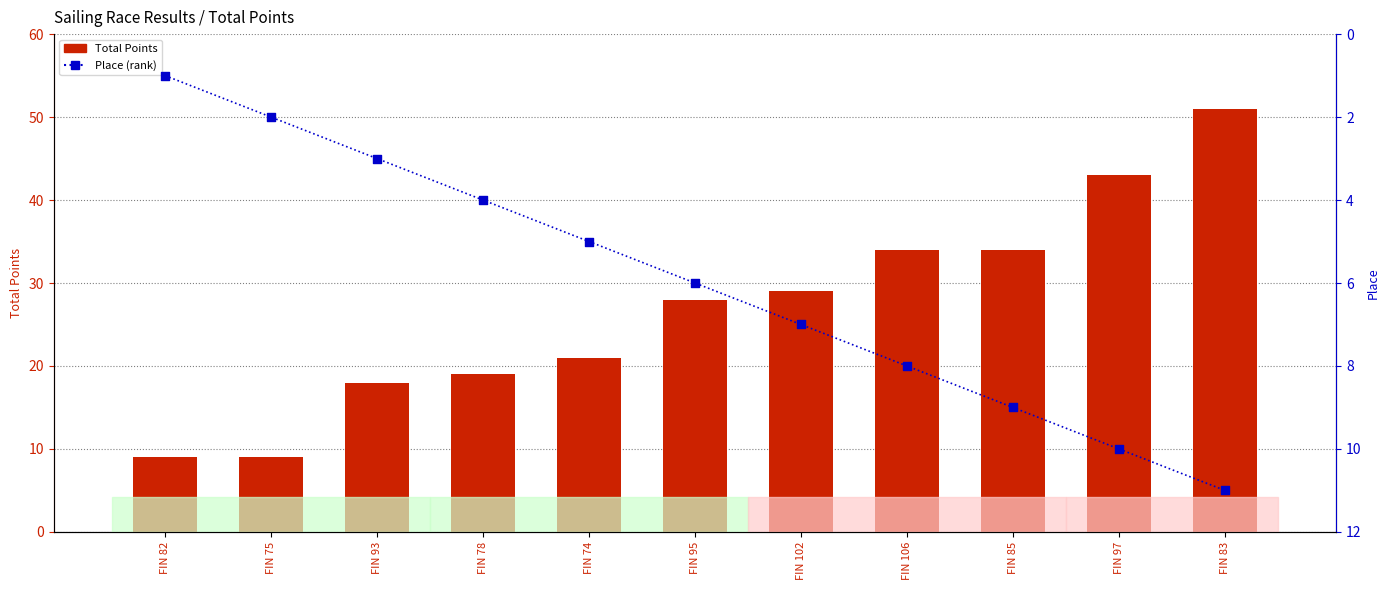

Which series contains the highest Y value?

Total Points